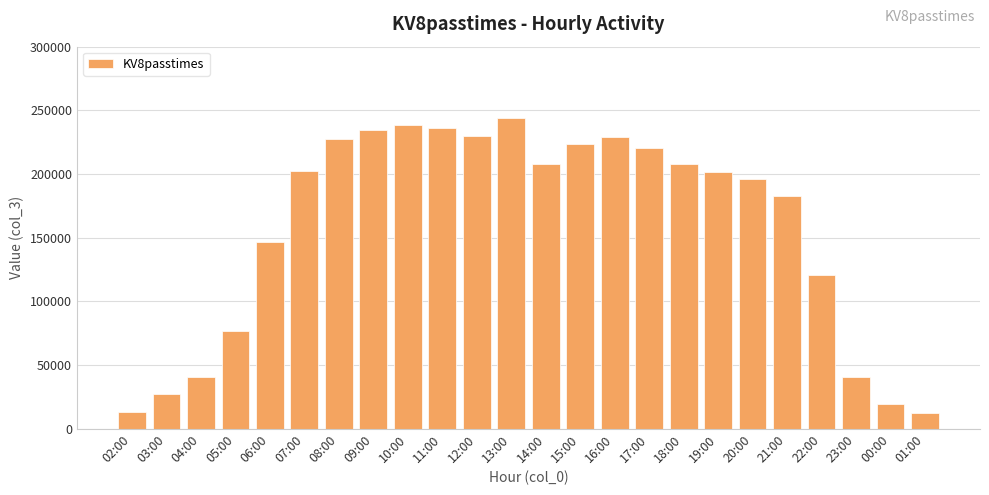

What is the difference between the maximum and second lowest values?

231372